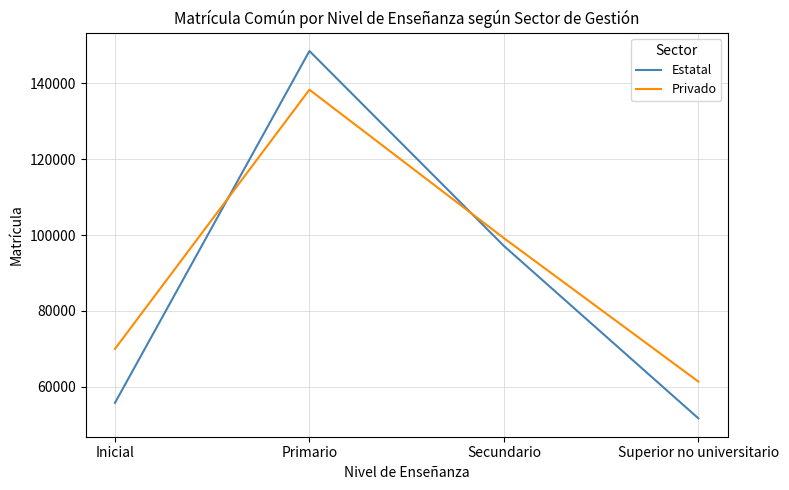

What is the lowest value of the Privado series?

61346